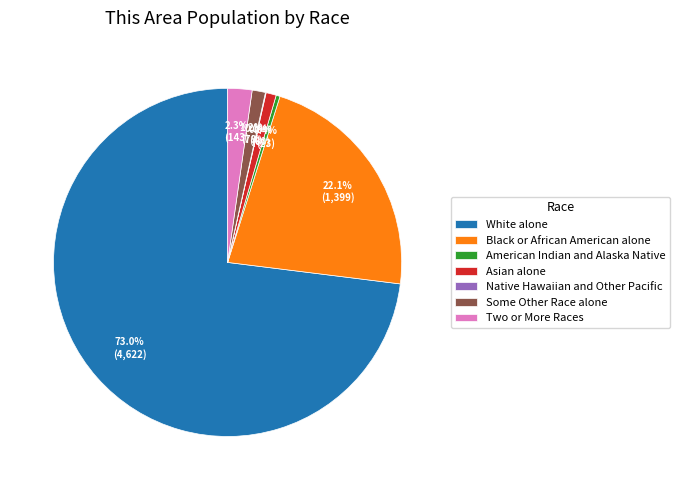

Combined, do White alone and American Indian and Alaska Native account for over 50%?

Yes